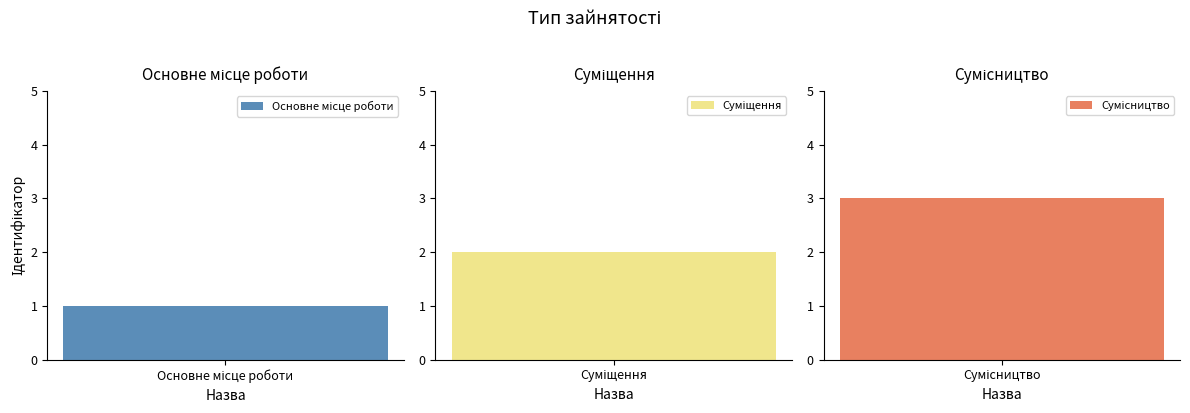

What position from the right is Основне місце роботи?

3